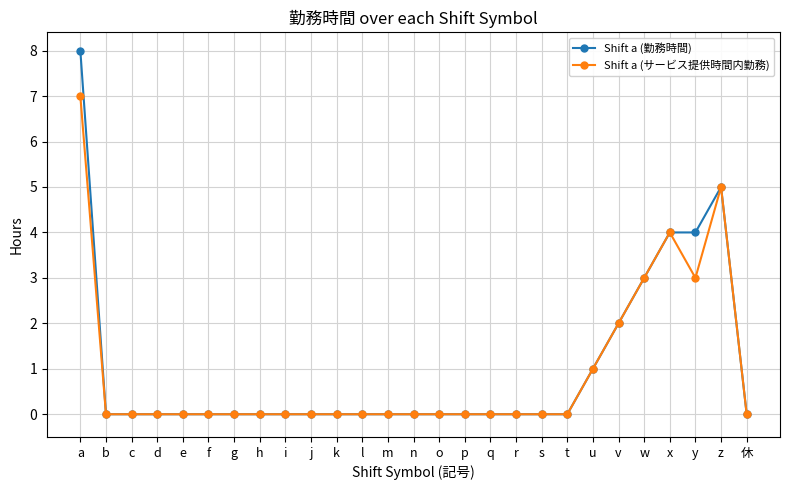

Is it true that Shift a (勤務時間) equals -3 at e?

False